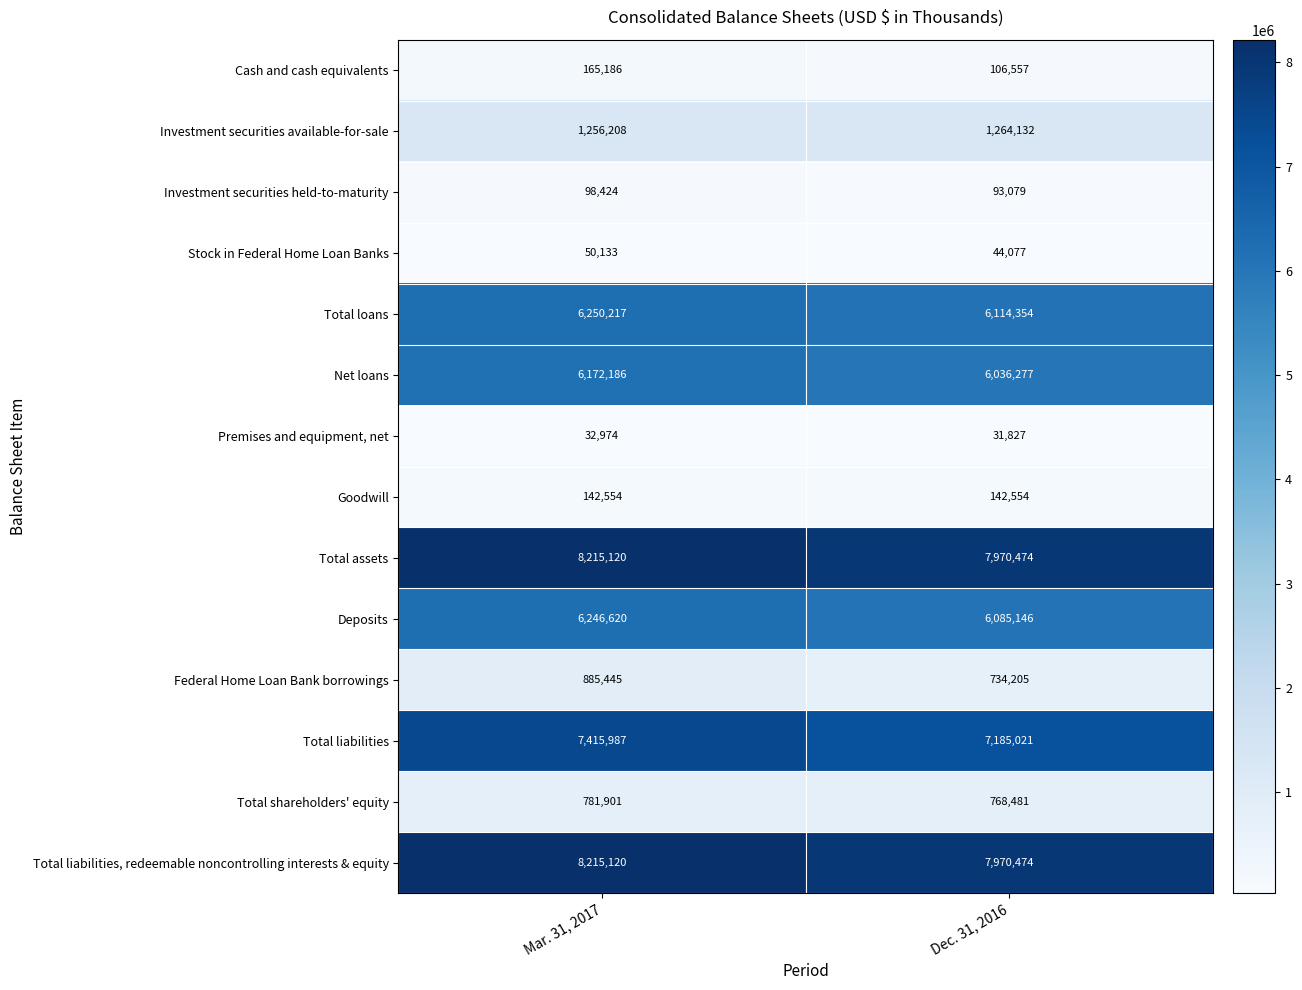

Read the Cash and cash equivalents value at Mar. 31, 2017, to the nearest 100.

165200